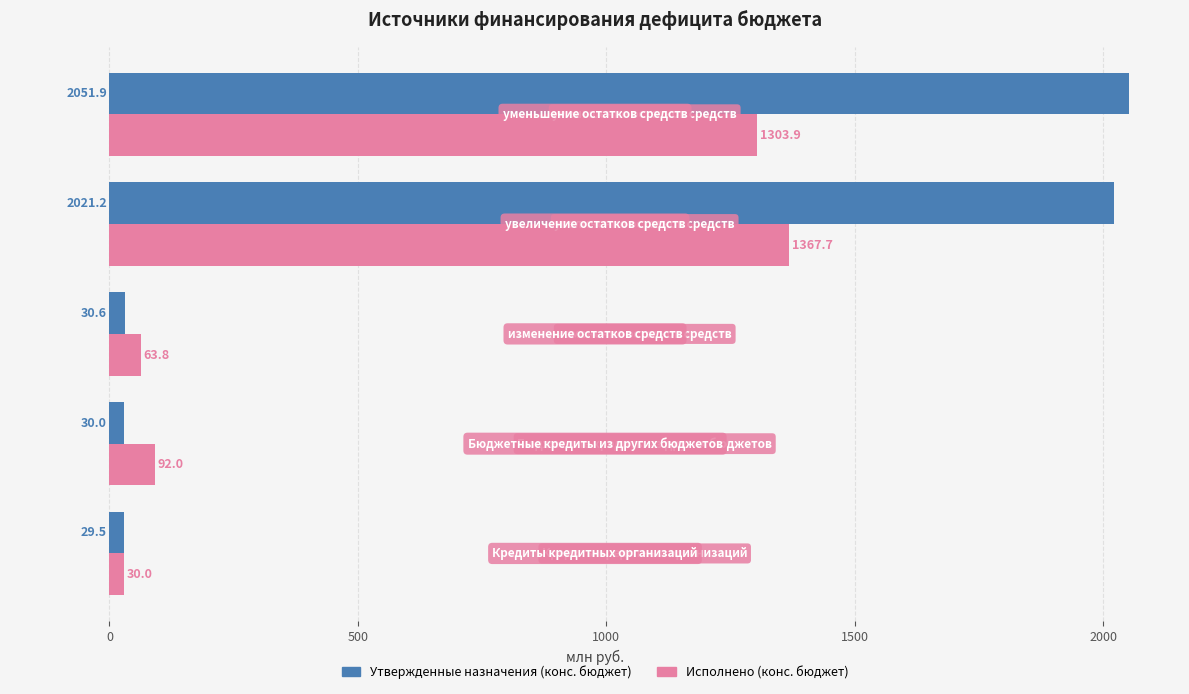

List the series in order of their peak value, lowest first.

Исполнено (конс. бюджет), Утвержденные назначения (конс. бюджет)